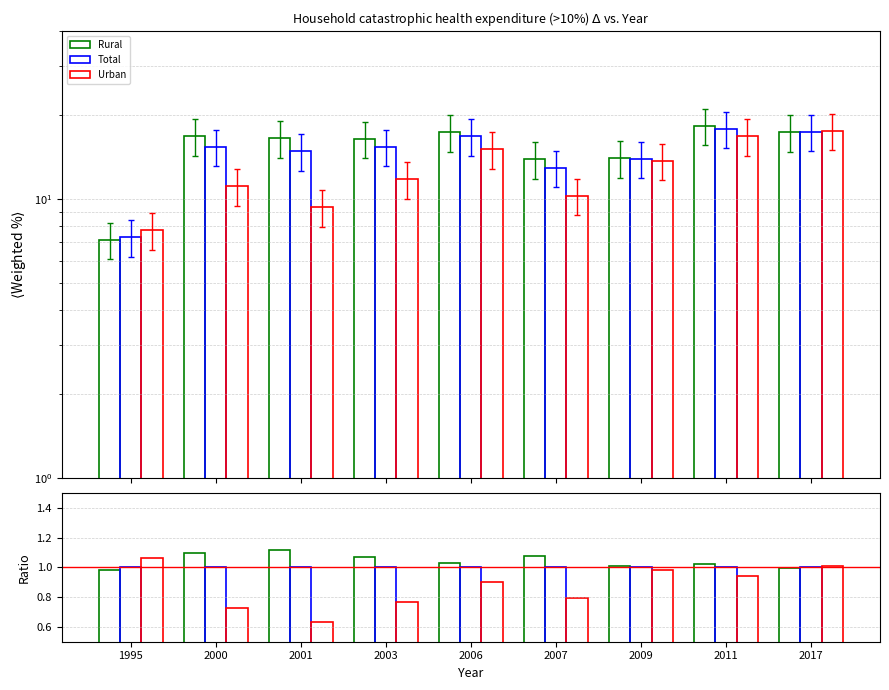

Is the value of Rural at 2011 greater than the value of Urban at 2009?

Yes